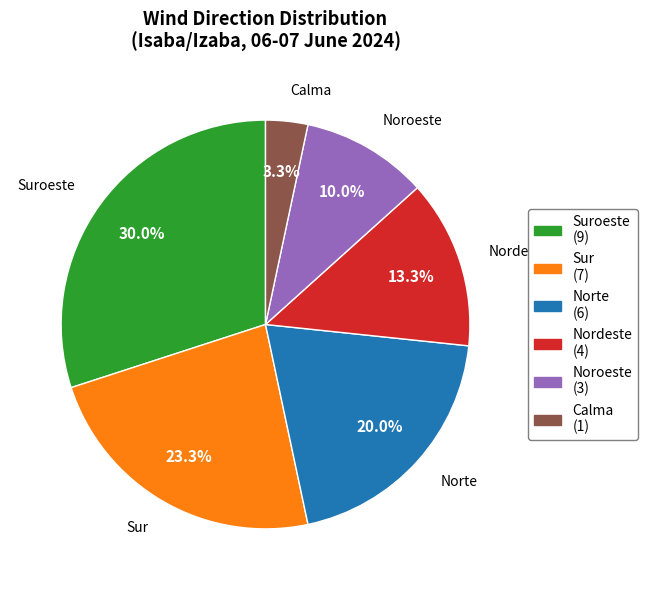

Is there a majority slice in this chart?

No